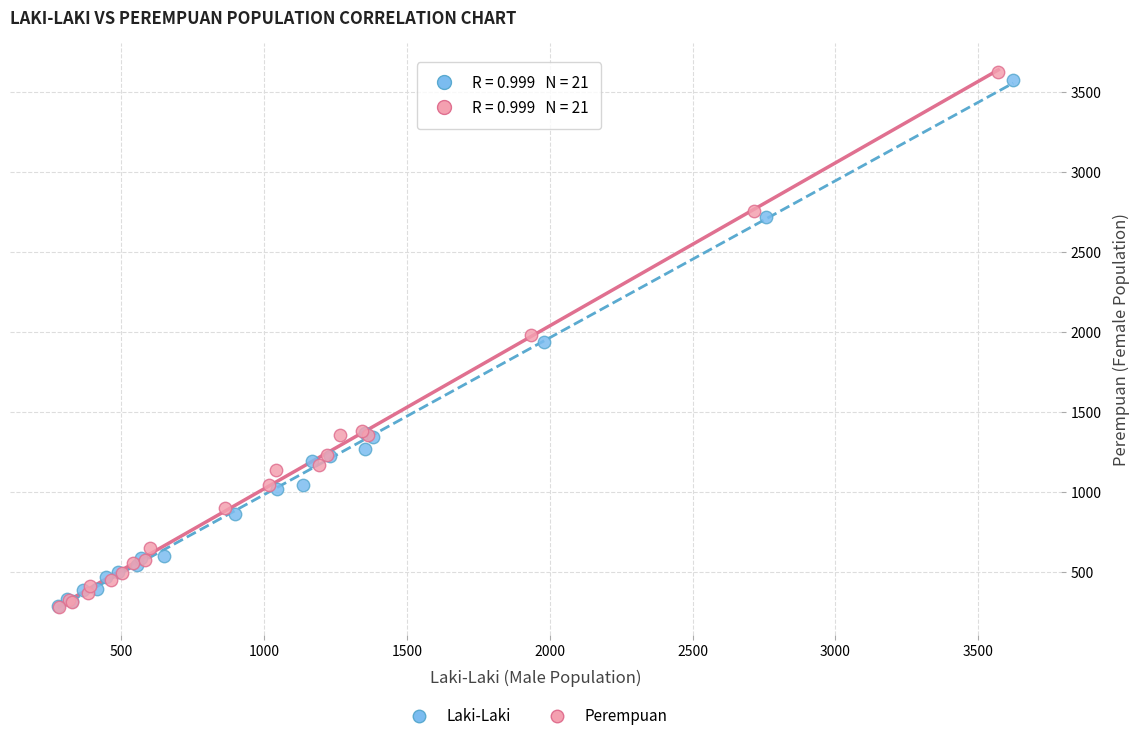

Which series has the widest spread of Y values?

Perempuan